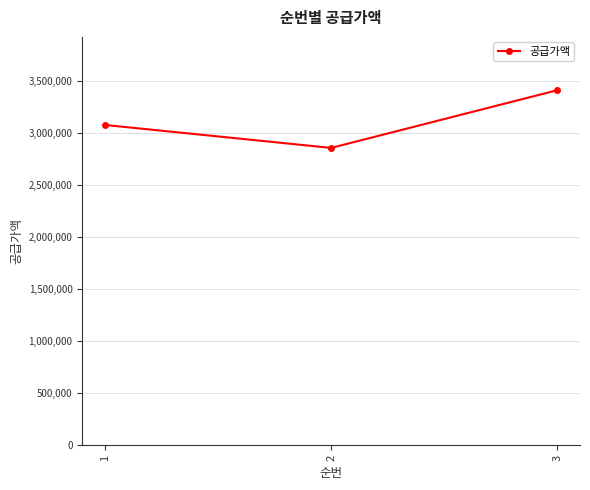

The value at 2 is 1570229.2. True or false?

False